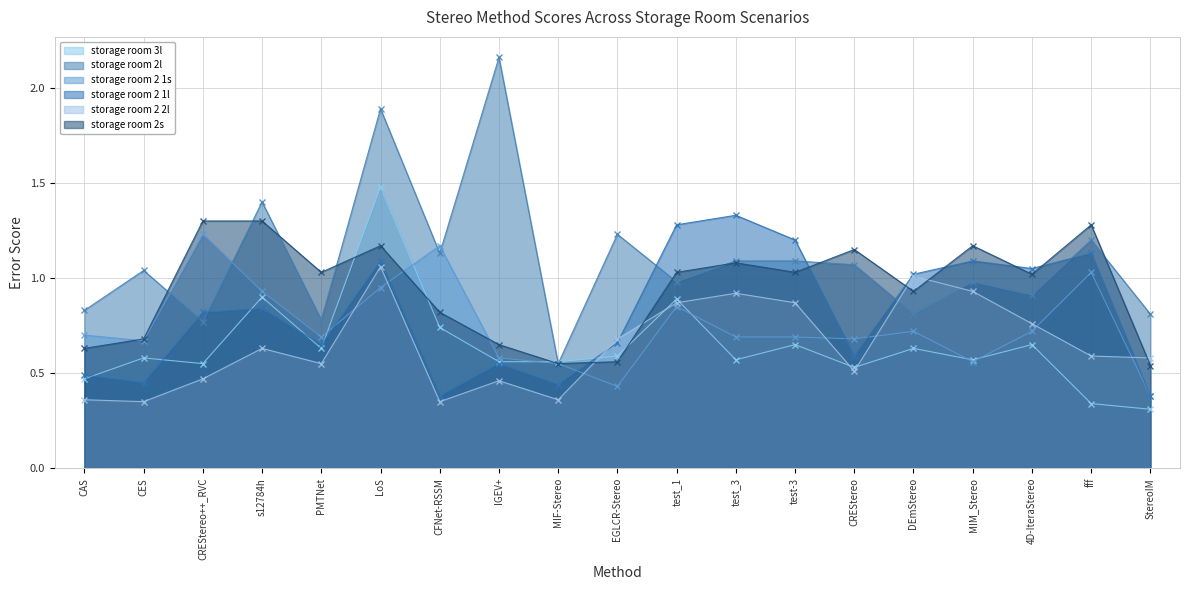

Reading left to right, transcribe all the data shown in this chart.

storage room 3l: 0.5	0.6	0.6	0.9	0.6	1.5	0.7	0.6	0.6	0.6	0.9	0.6	0.7	0.5	0.6	0.6	0.7	0.3	0.3
storage room 2l: 0.8	1.0	0.8	1.4	0.8	1.9	1.1	2.2	0.6	1.2	1.0	1.1	1.1	1.1	0.8	1.0	0.9	1.2	0.8
storage room 2 1s: 0.7	0.7	1.2	0.9	0.7	0.9	1.2	0.6	0.6	0.4	0.8	0.7	0.7	0.7	0.7	0.6	0.7	1.0	0.4
storage room 2 1l: 0.5	0.5	0.8	0.8	0.7	1.1	0.4	0.6	0.4	0.7	1.3	1.3	1.2	0.6	1.0	1.1	1.1	1.1	0.4
storage room 2 2l: 0.4	0.3	0.5	0.6	0.6	1.1	0.3	0.5	0.4	0.7	0.9	0.9	0.9	0.5	1.0	0.9	0.8	0.6	0.6
storage room 2s: 0.6	0.7	1.3	1.3	1.0	1.2	0.8	0.7	0.6	0.6	1.0	1.1	1.0	1.1	0.9	1.2	1.0	1.3	0.5